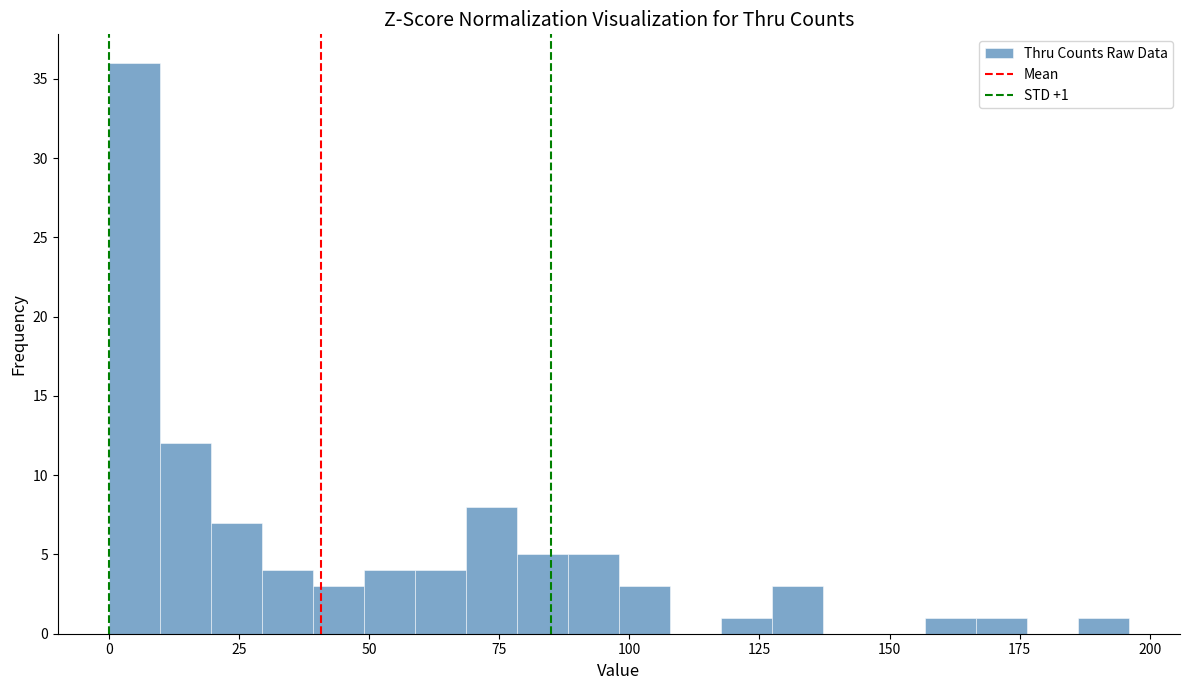

Read against the x-axis, roughly where is the centre of the tallest bar?

5